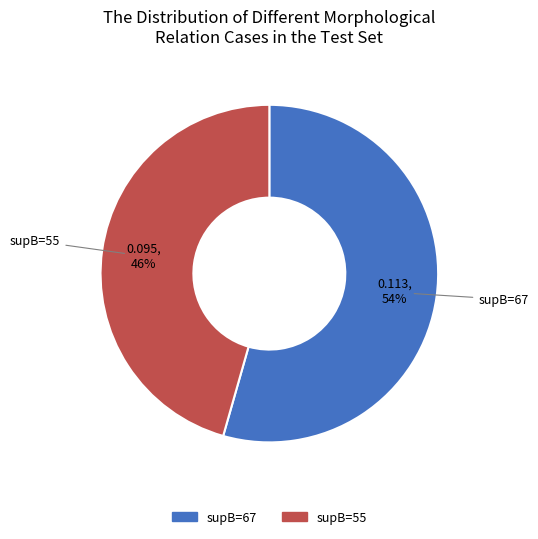

To the nearest percent, what is the average slice percentage?

50%